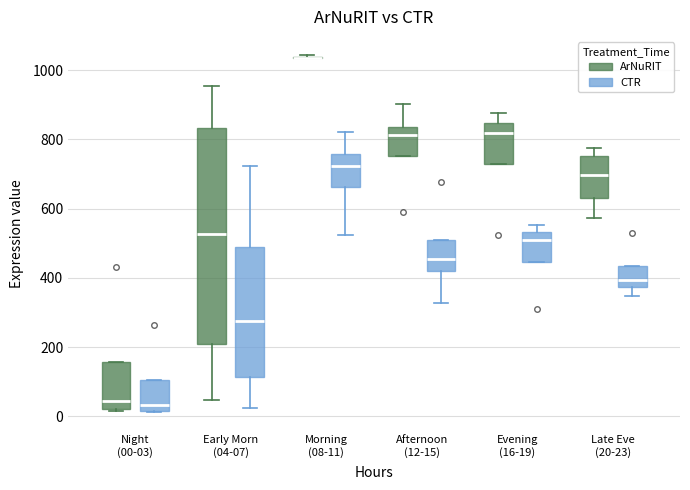

Comparing the boxes themselves (not the whiskers), which one is the tallest?

Early Morn (04-07) (ArNuRIT)